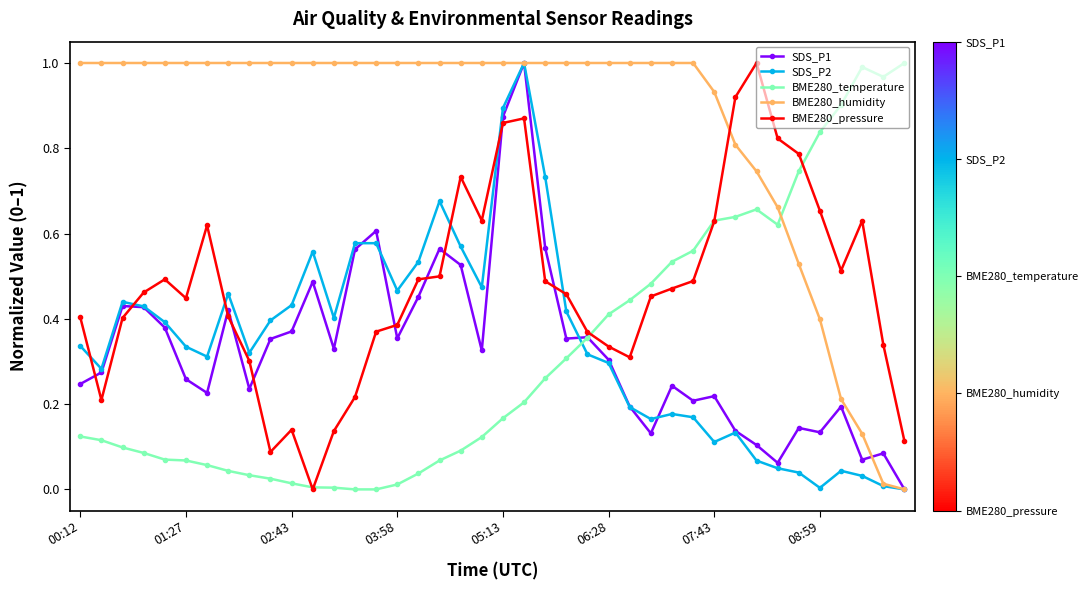

How many times do BME280_humidity and BME280_temperature cross each other?

1